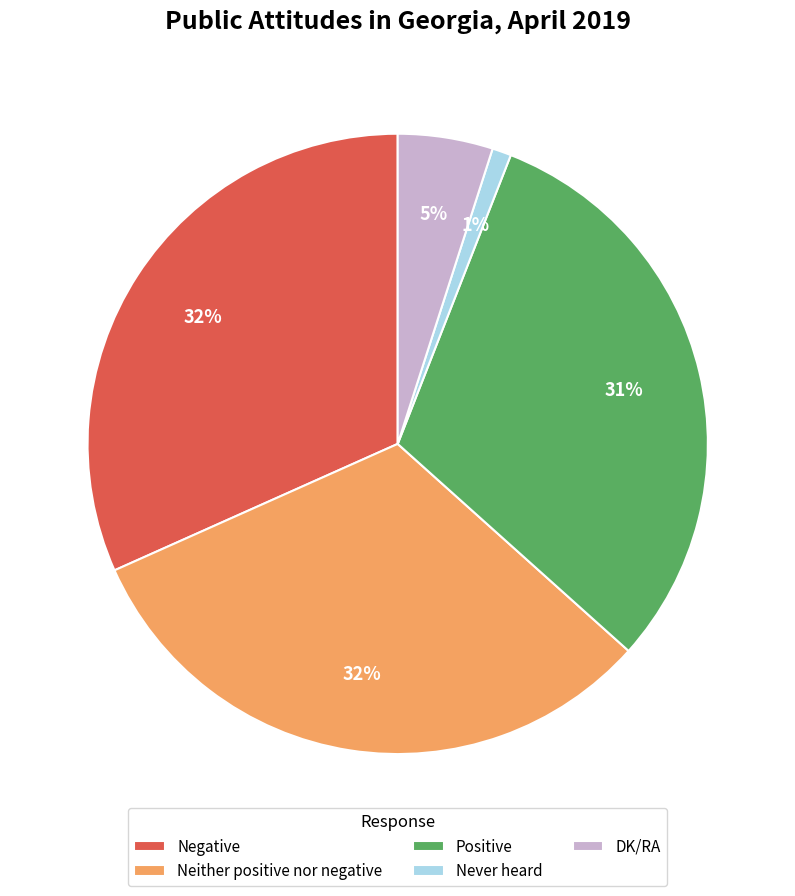

Which category has the smallest portion of the pie?

Never heard